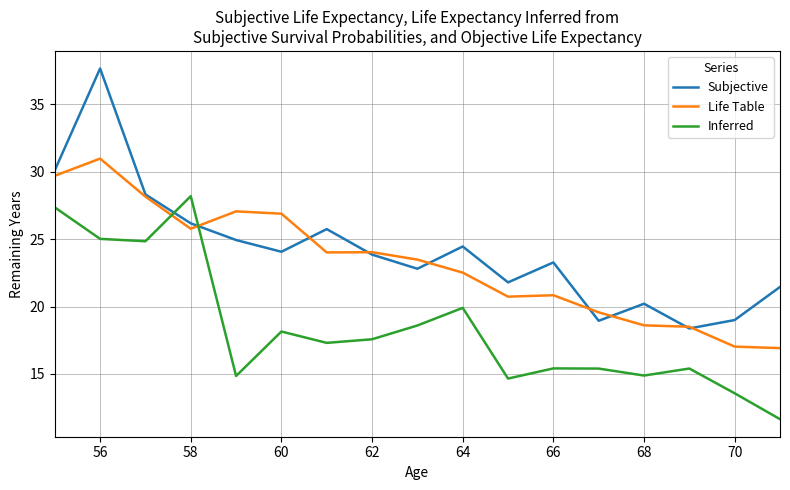

How many intersections are there between Inferred and Life Table?

2